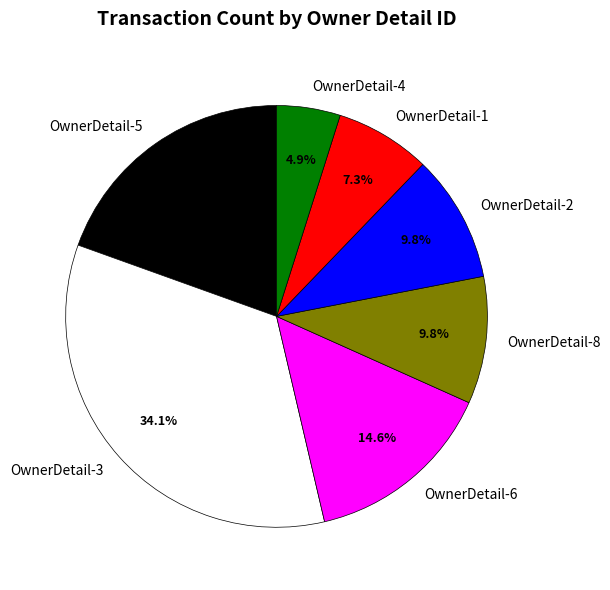

Which slice is the smallest?

OwnerDetail-4